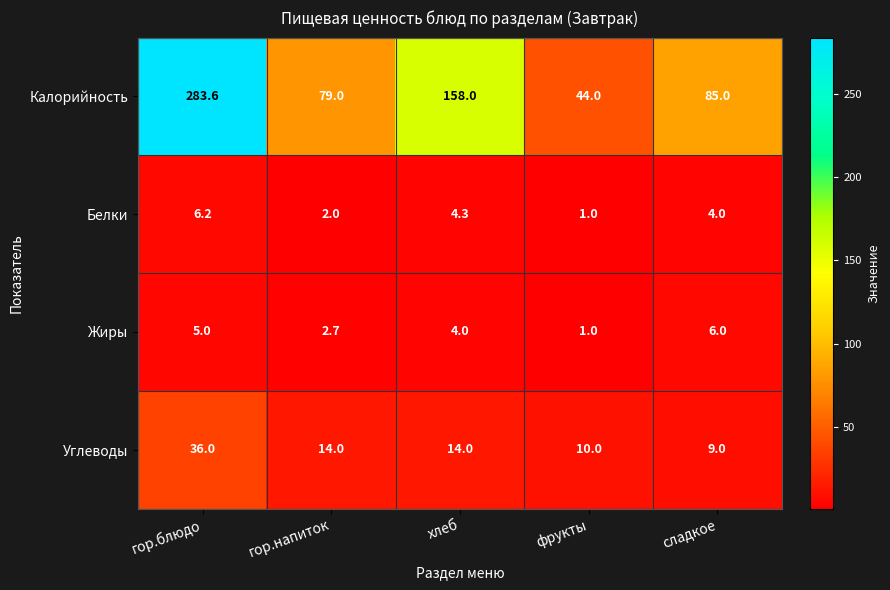

Reading right to left, extract all data points from this chart.

Калорийность: сладкое=85.0	фрукты=44.0	хлеб=158.0	гор.напиток=79.0	гор.блюдо=283.6
Белки: сладкое=4.0	фрукты=1.0	хлеб=4.3	гор.напиток=2.0	гор.блюдо=6.2
Жиры: сладкое=6.0	фрукты=1.0	хлеб=4.0	гор.напиток=2.7	гор.блюдо=5.0
Углеводы: сладкое=9.0	фрукты=10.0	хлеб=14.0	гор.напиток=14.0	гор.блюдо=36.0